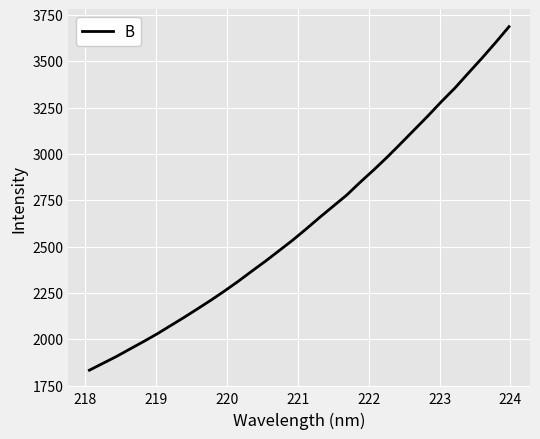

What is the greatest value displayed?

3686.8